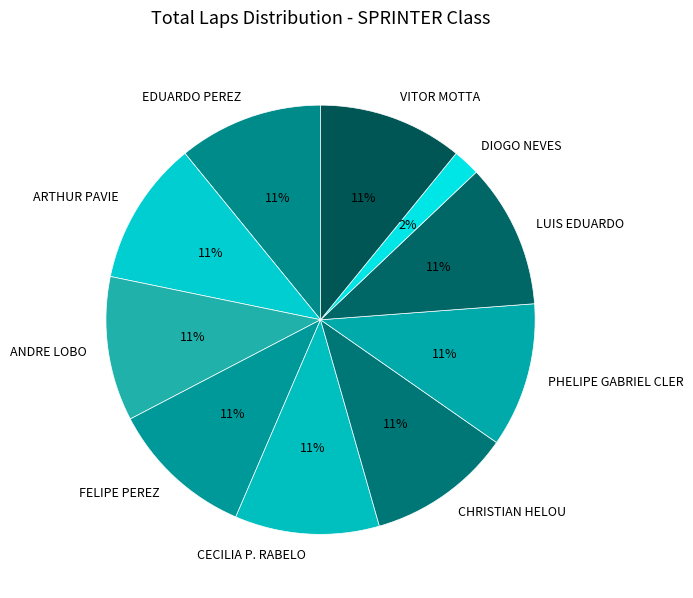

Does CHRISTIAN HELOU account for over 50% of the chart?

No